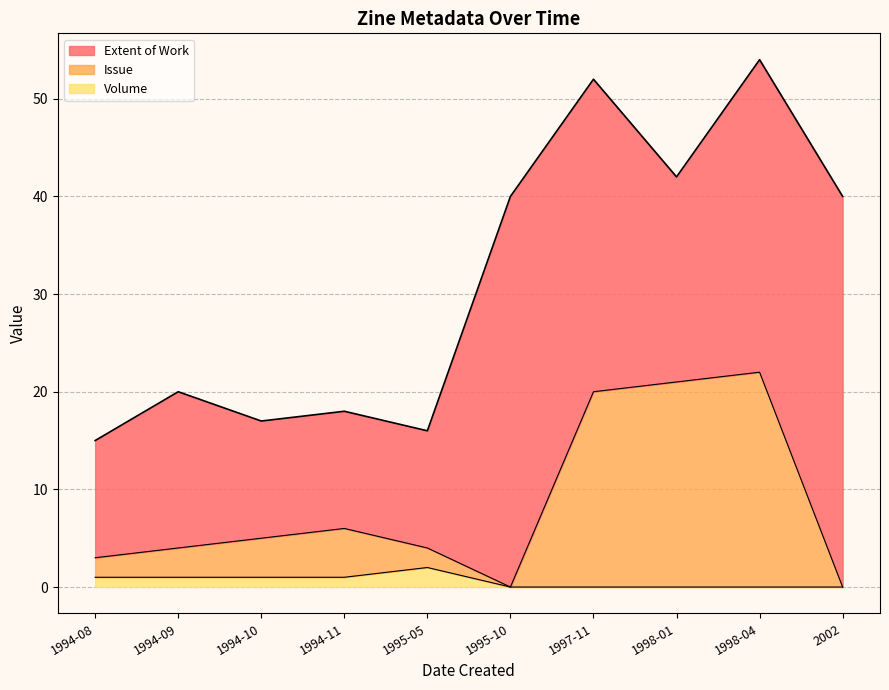

The Volume series shows 1 at 1994-08. True or false?

True